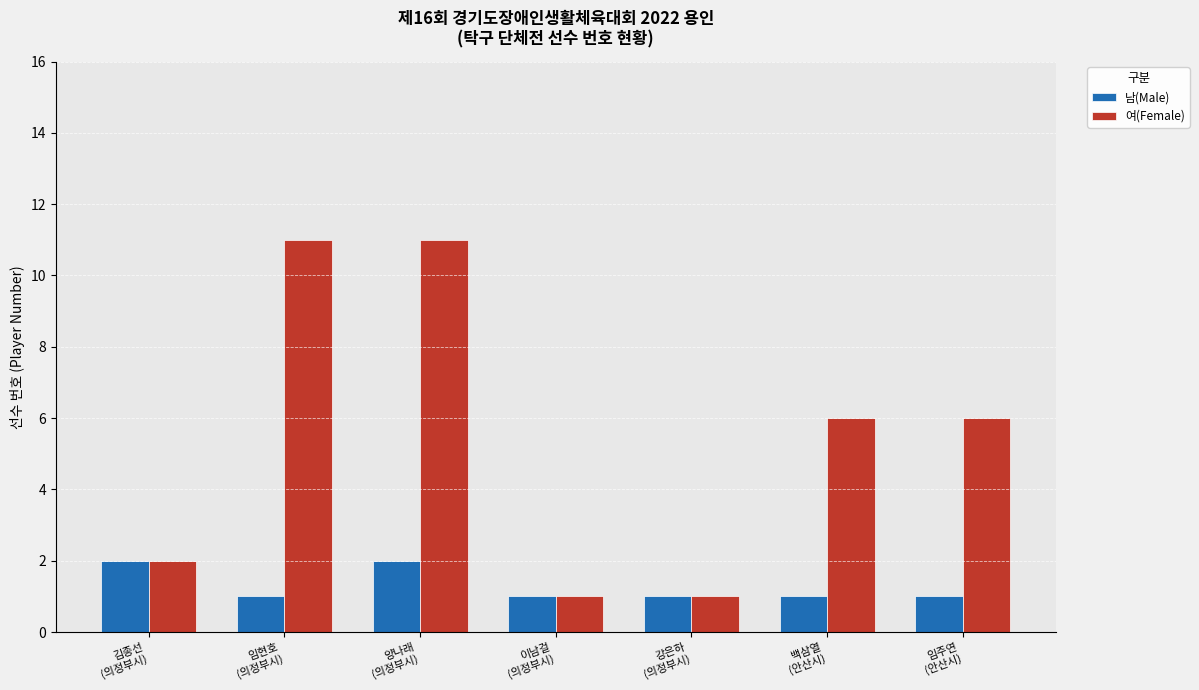

How many data points does each series have?

7